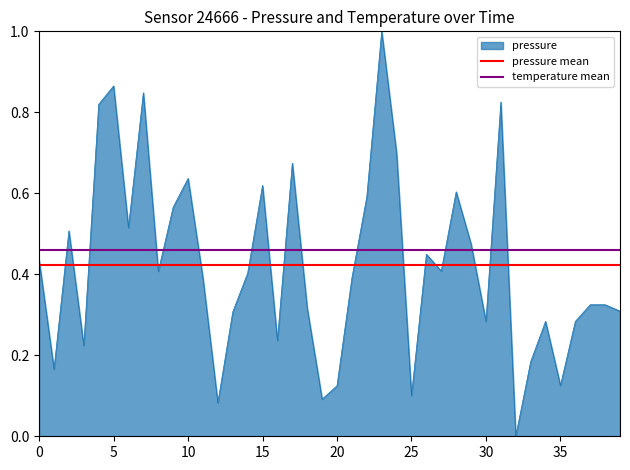

The value of pressure at 20 is 0.0. True or false?

False